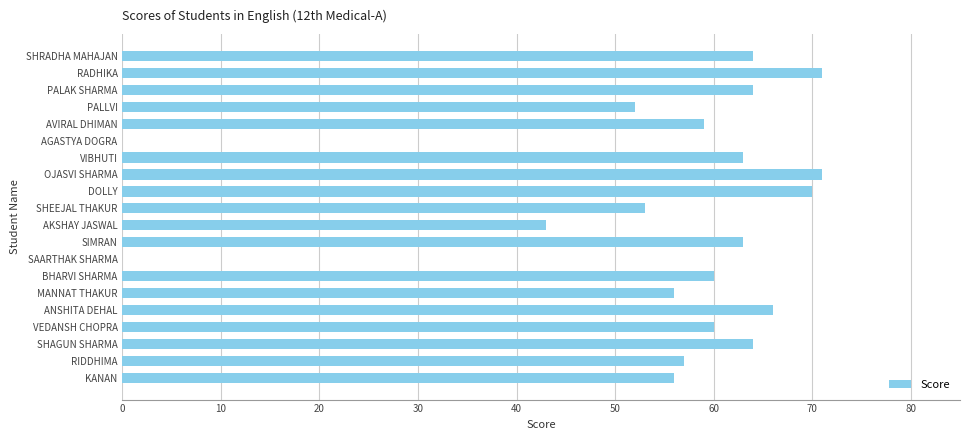

Are the bars horizontal?

Yes